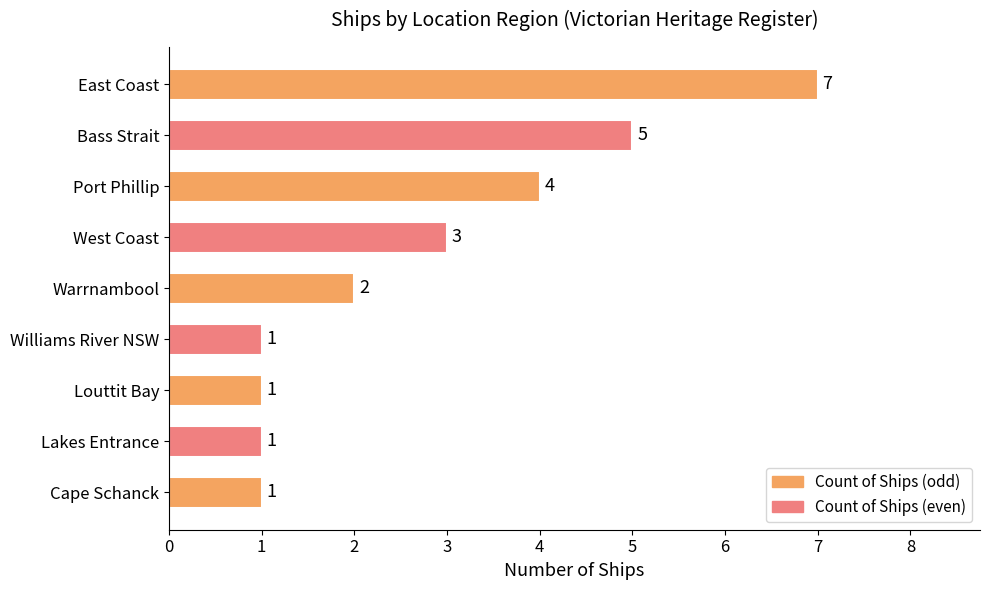

The chart shows a value of 2 at Cape Schanck. True or false?

False